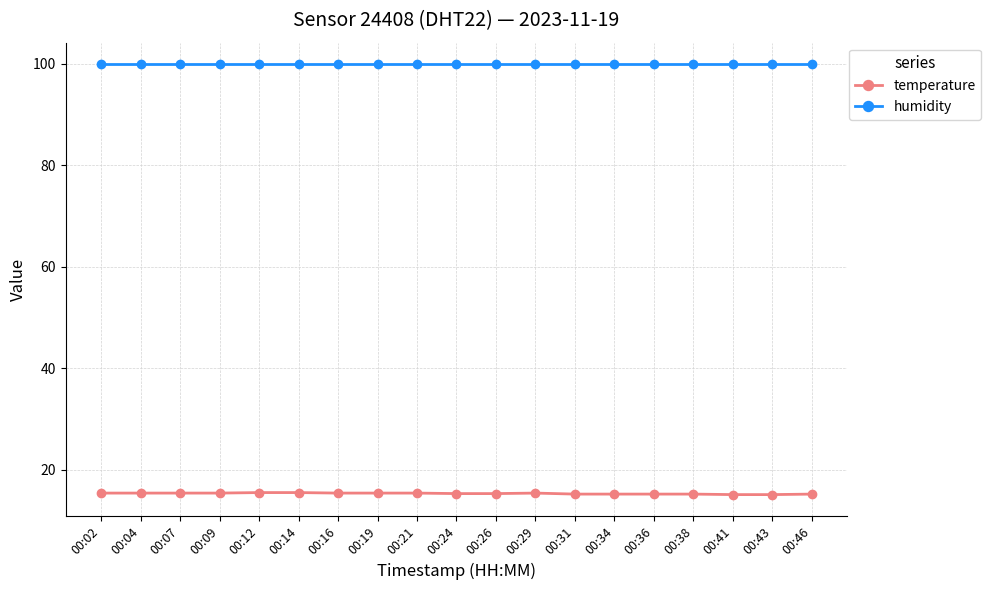

What is the highest value of the humidity series?

99.9